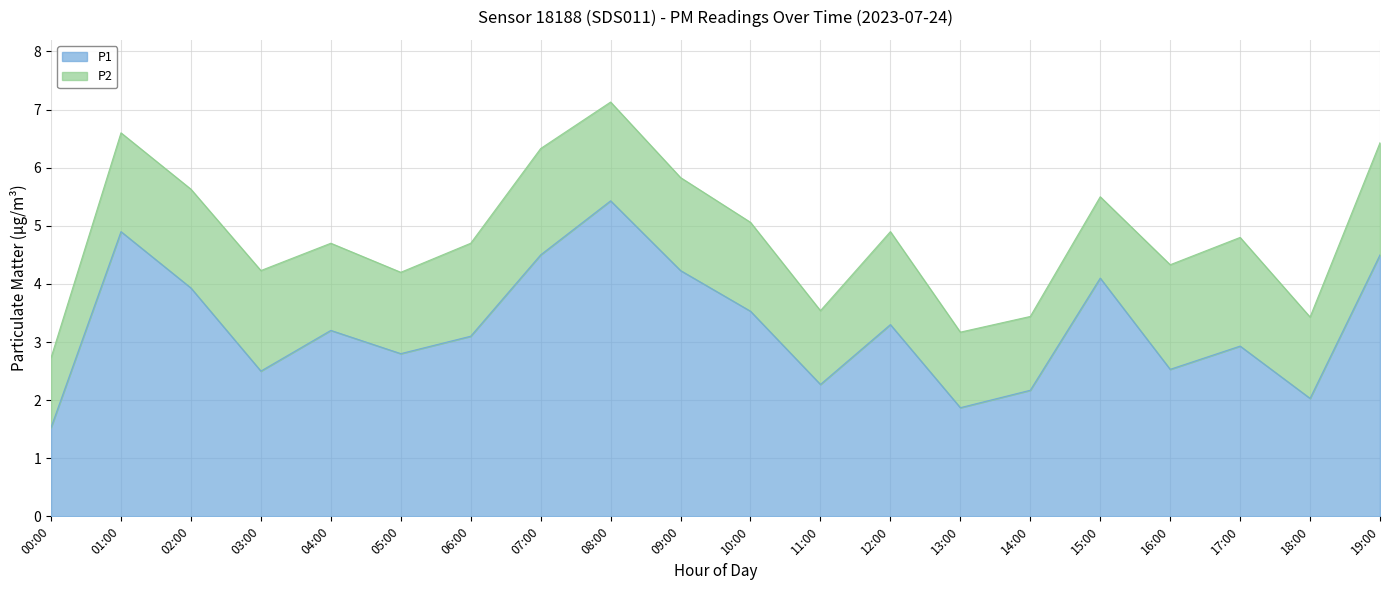

Reading left to right, extract all data points from this chart.

00:00=1.5	01:00=4.9	02:00=3.9	03:00=2.5	04:00=3.2	05:00=2.8	06:00=3.1	07:00=4.5	08:00=5.4	09:00=4.2	10:00=3.5	11:00=2.3	12:00=3.3	13:00=1.9	14:00=2.2	15:00=4.1	16:00=2.5	17:00=2.9	18:00=2.0	19:00=4.5